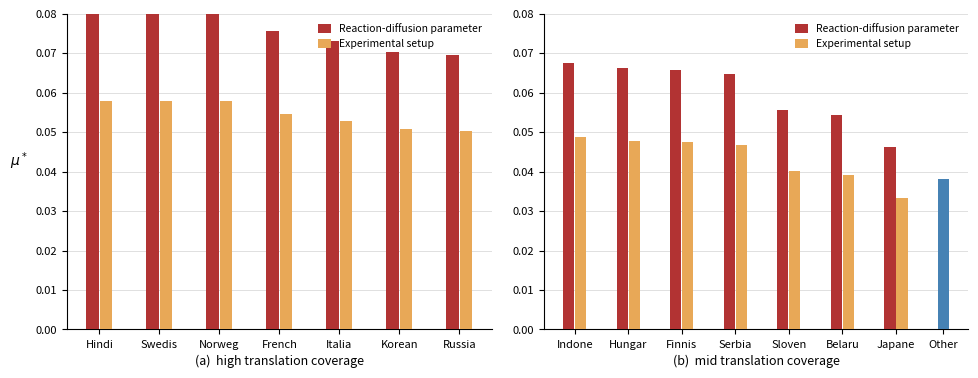

How many data points does each series have?

7